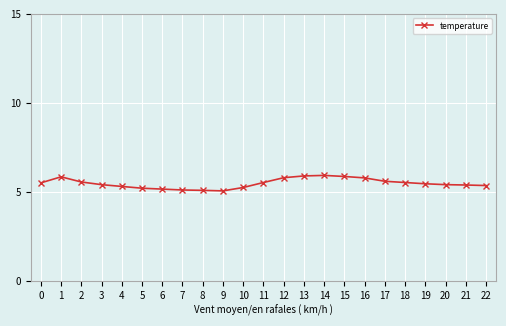

What is the average value?

5.5